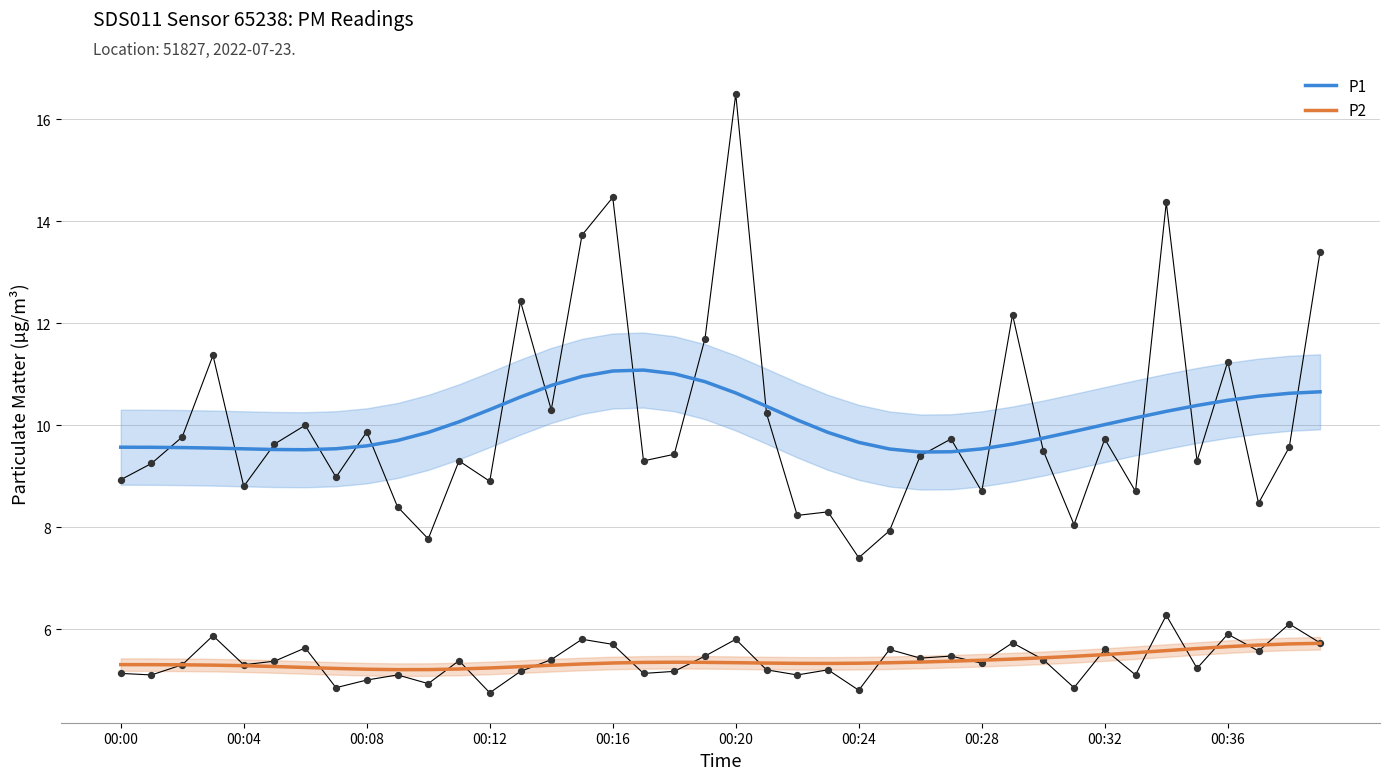

Which series reaches the minimum Y coordinate?

P2